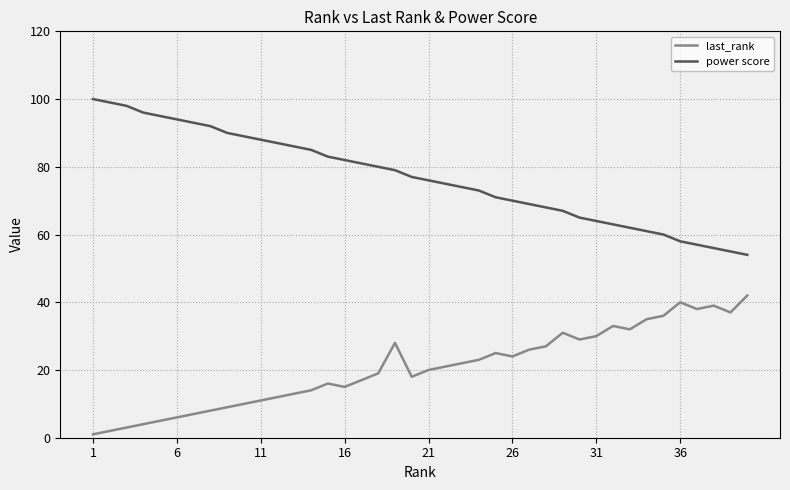

Is this an area chart (filled region under the line)?

No